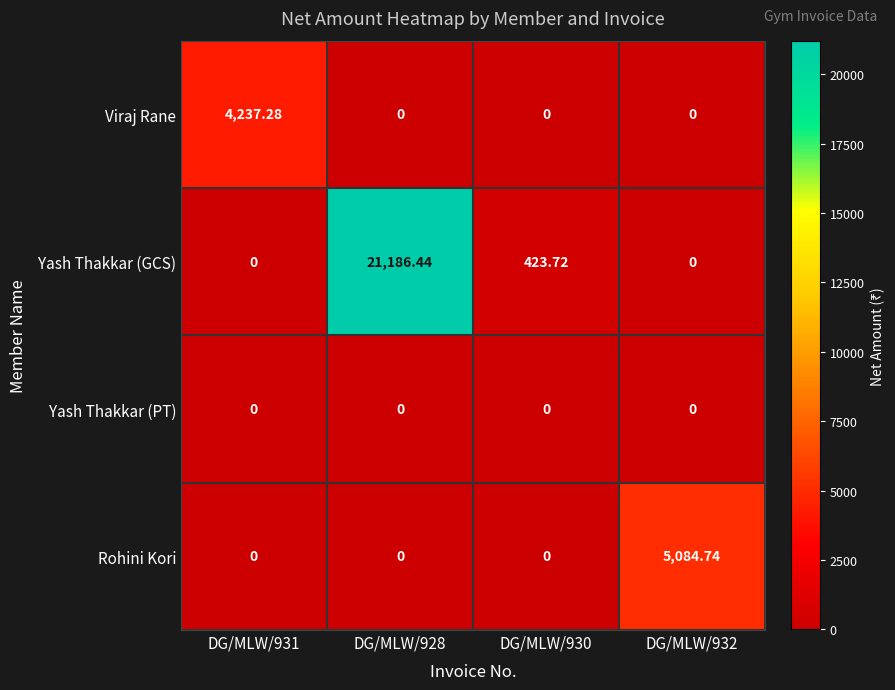

Which series has the largest total across all categories?

Yash Thakkar (GCS)